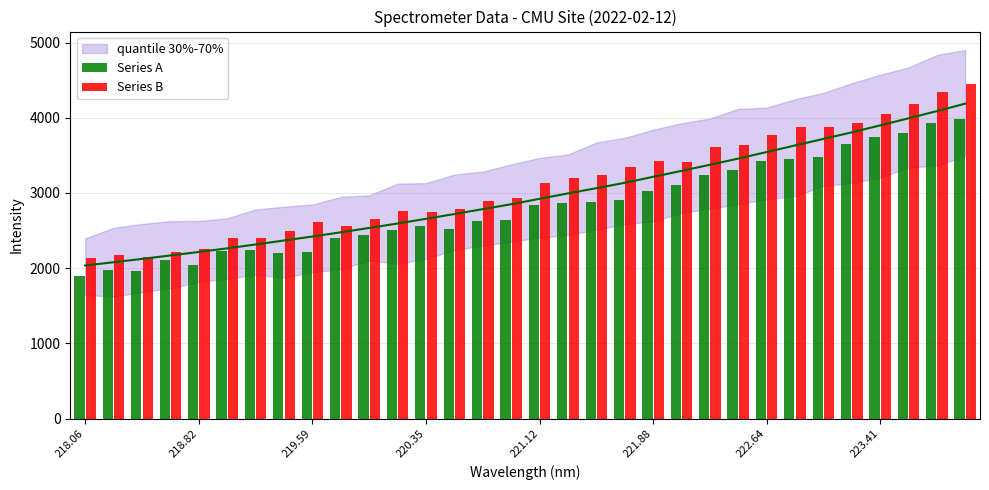

The value of Series A at 223.41 is 1499.6. True or false?

False